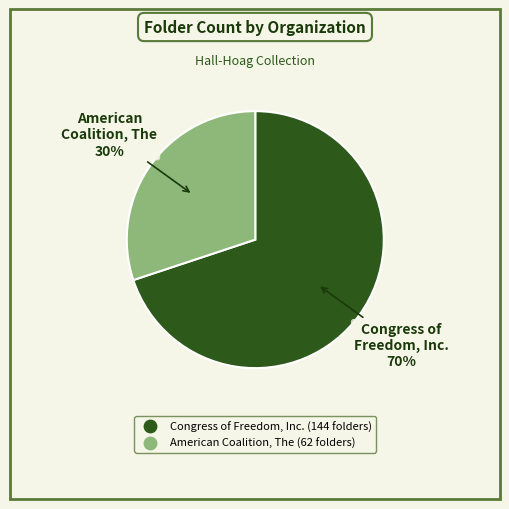

To the nearest percent, what percentage of the pie is American Coalition, The?

30%